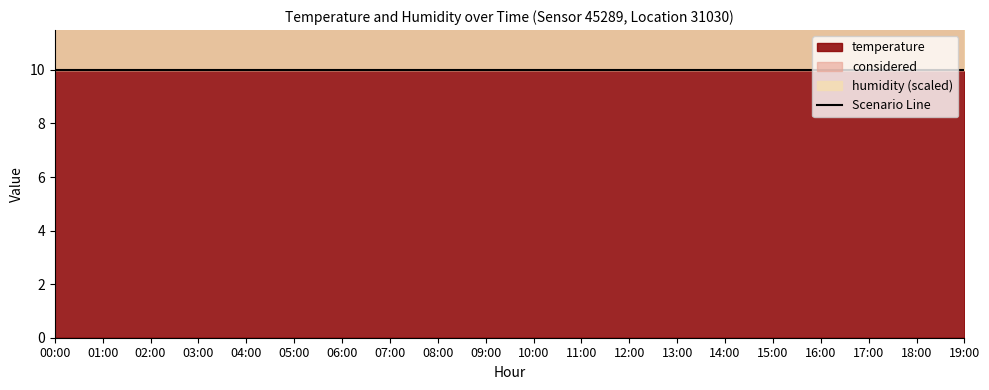

Is the value of temperature at 05:00 greater than the value of humidity at 00:00?

No